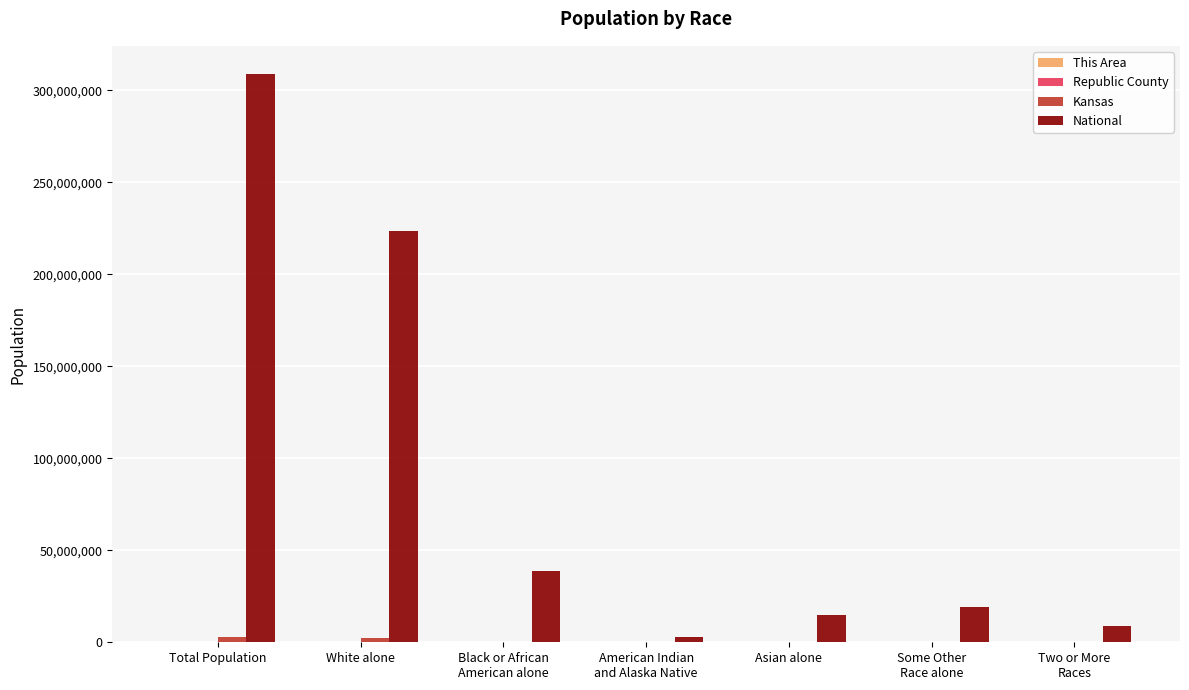

Which series has the largest total across all categories?

National